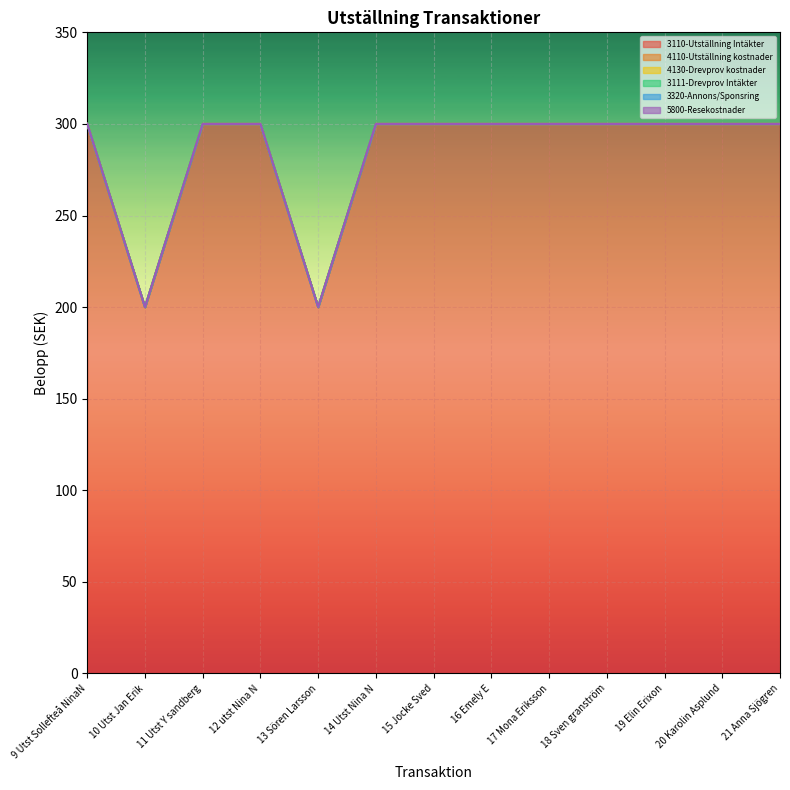

What is the maximum value shown in the chart?

300